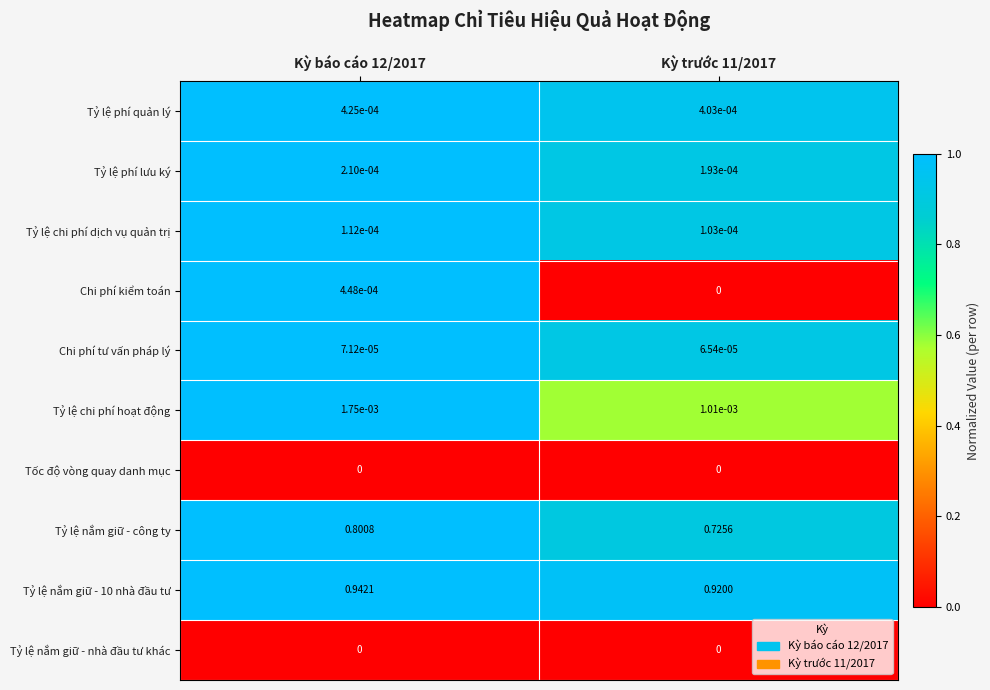

Between Kỳ báo cáo 12/2017 and Kỳ trước 11/2017, which series saw the biggest shift?

Tỷ lệ nắm giữ - công ty